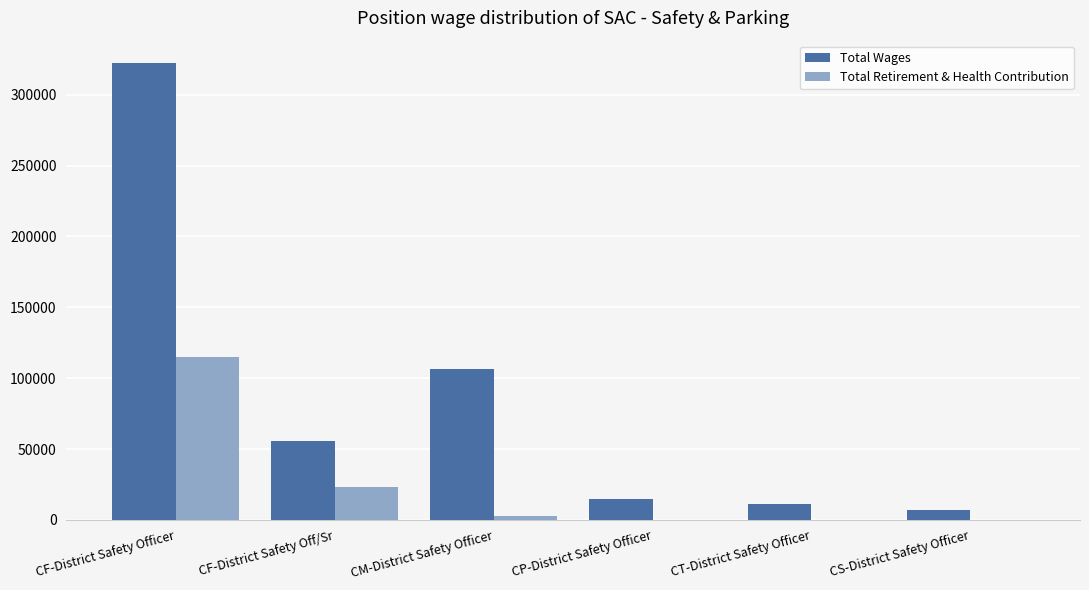

What are all the series names shown in the legend?

Total Wages, Total Retirement & Health Contribution